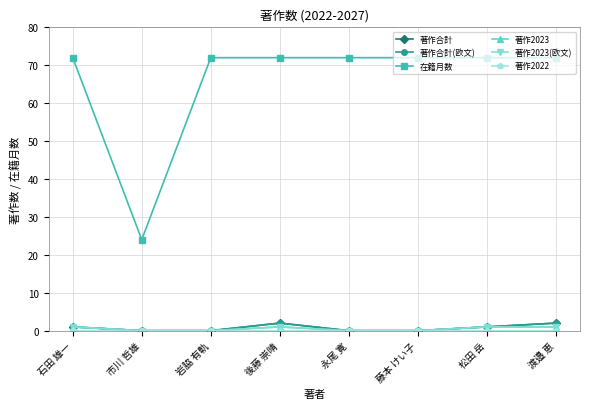

Is this an area chart (filled region under the line)?

No